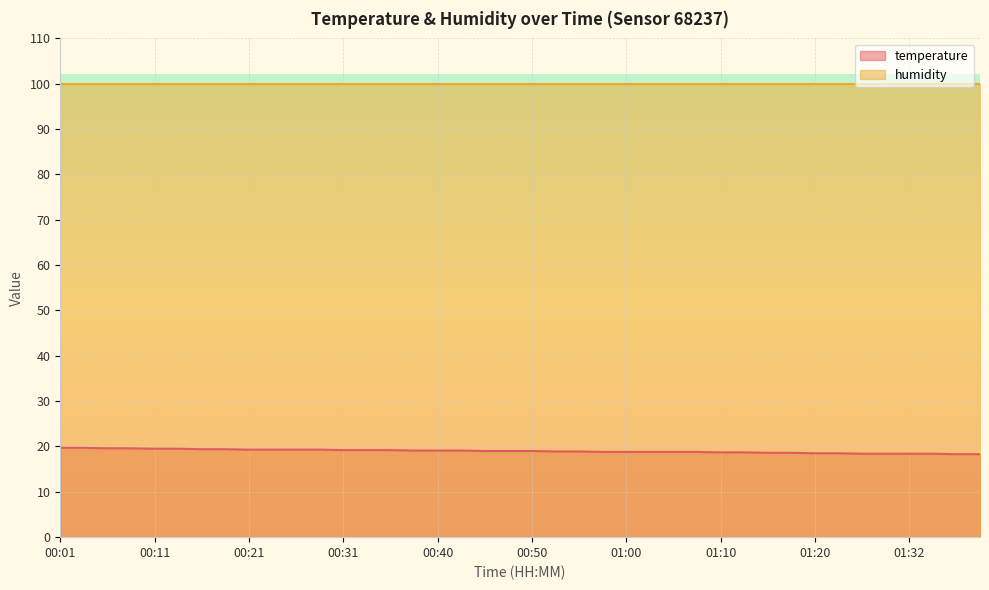

Which category has the lowest value across all series?

01:37